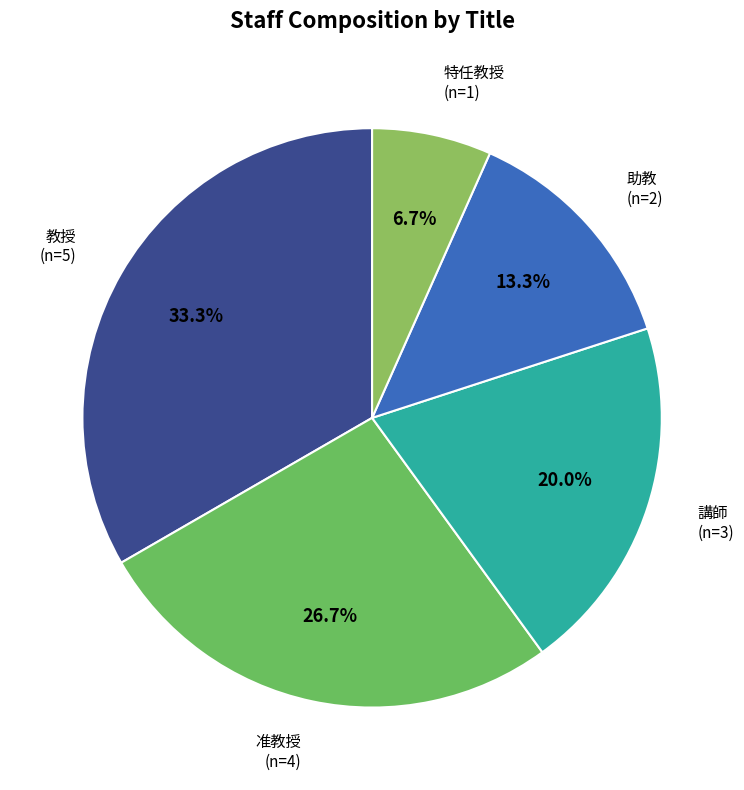

Does any single category account for the majority?

No